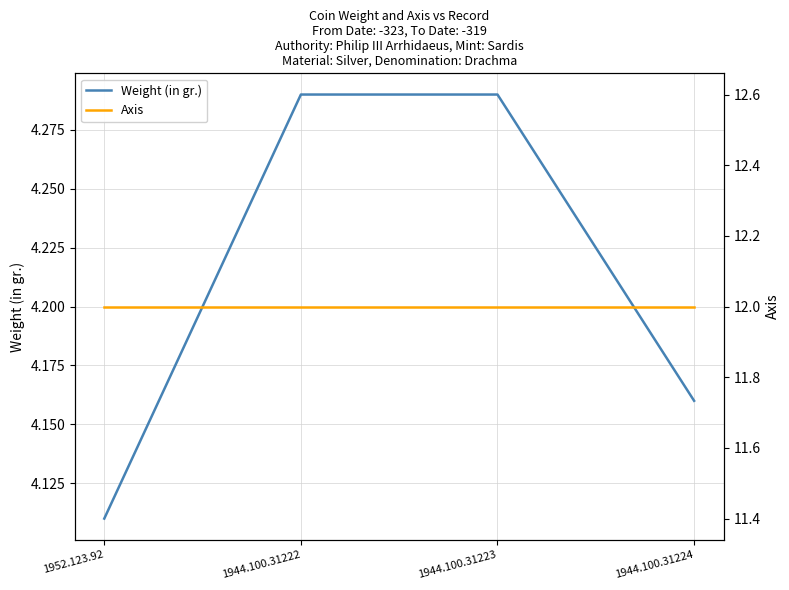

True or false: Weight (in gr.) and Axis intersect in this chart.

False